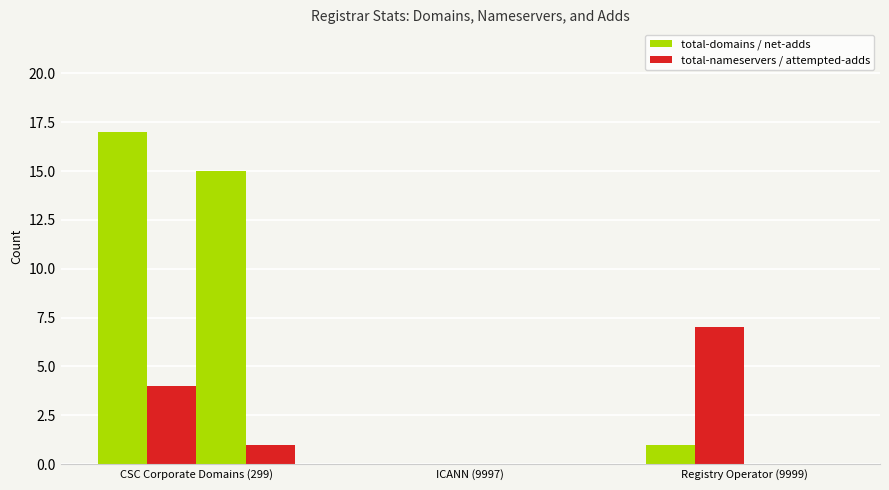

How many distinct data groups are displayed?

4